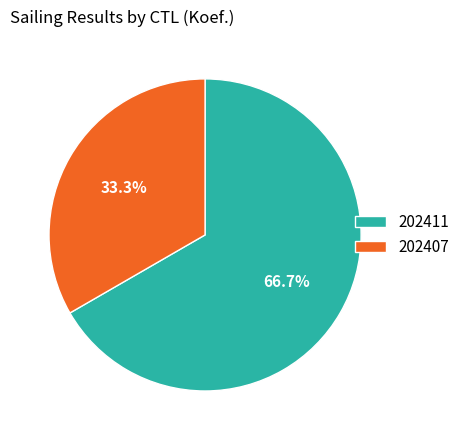

To the nearest percent, what percentage of the pie is 202407?

33%